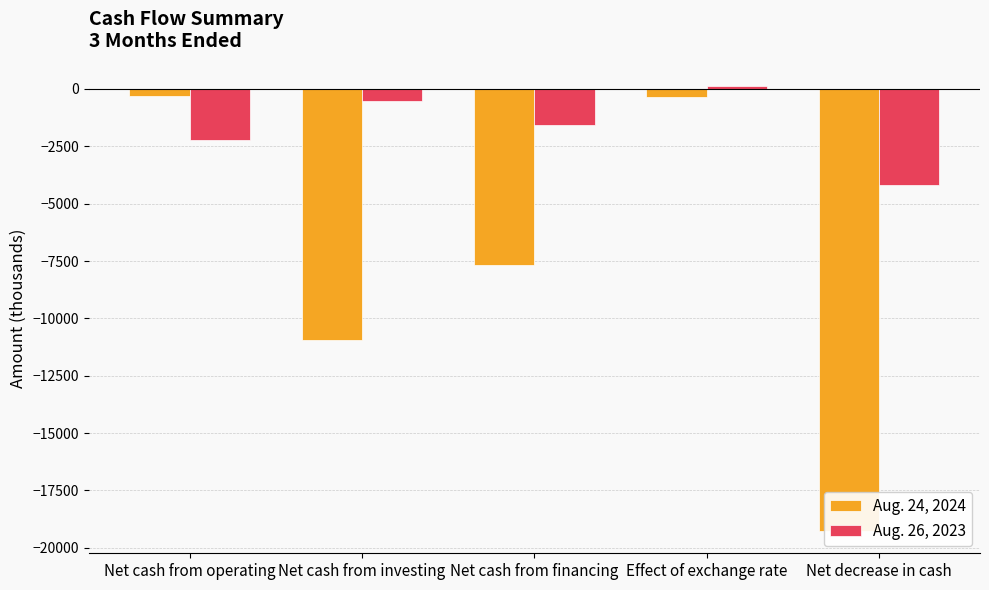

What is the label of the 4th bar from the right?

Net cash from investing